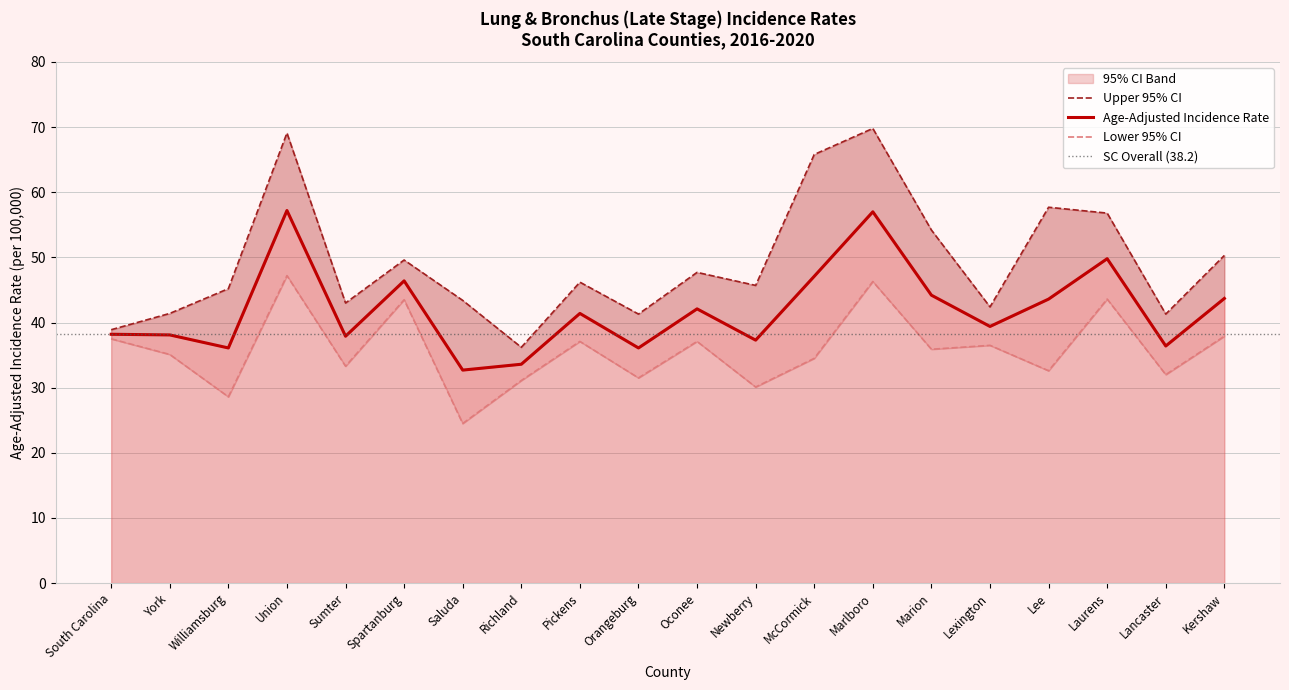

What is the label of the 1st point from the right?

Kershaw